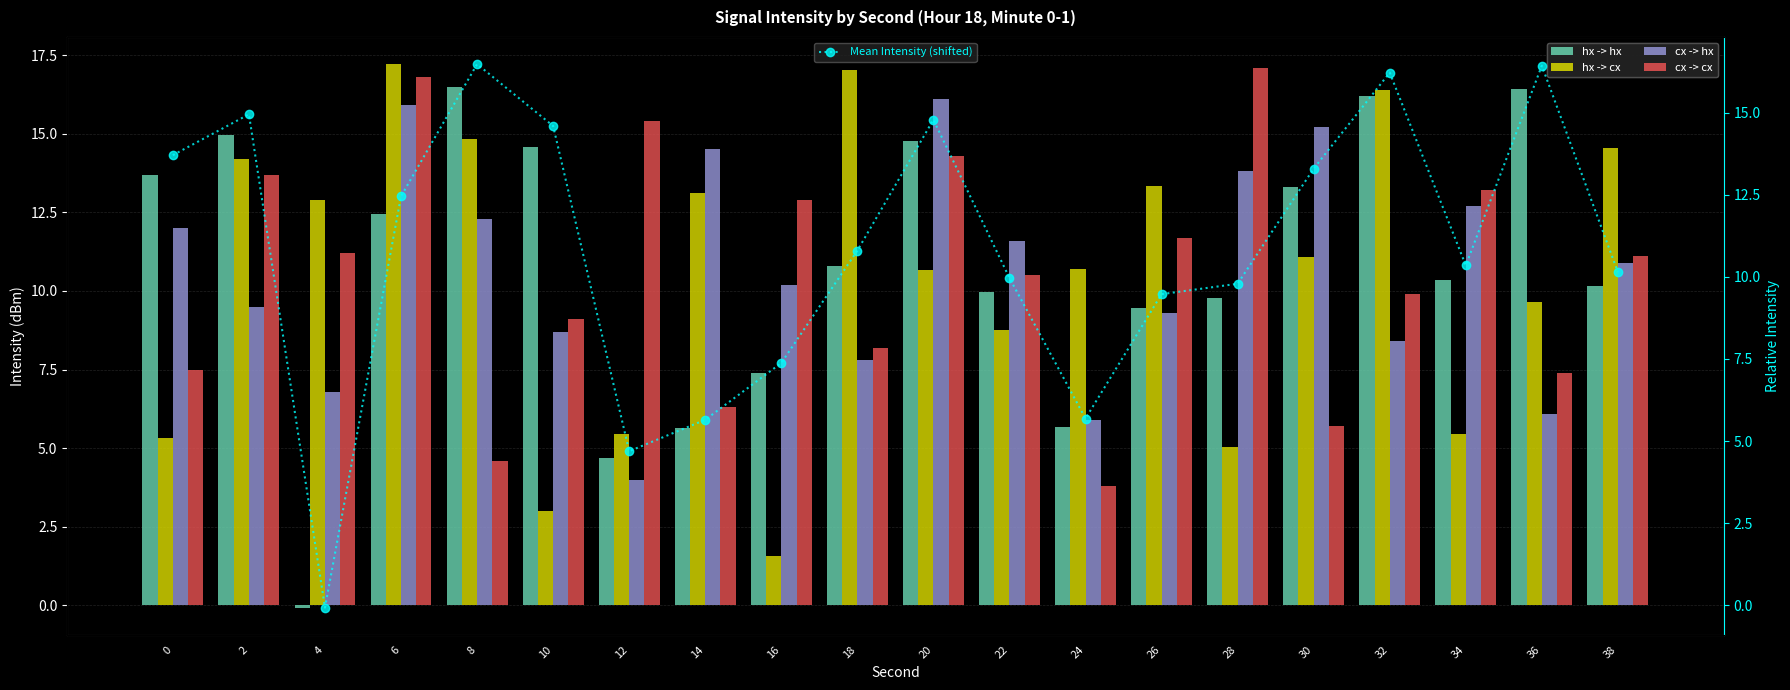

How many groups of bars are there?

20